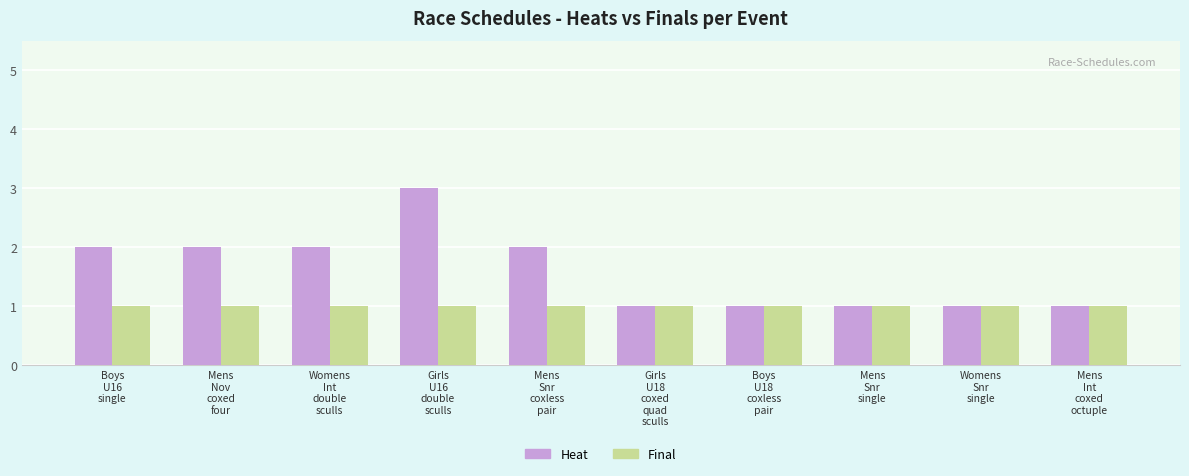

Which series has the largest total across all categories?

Heat